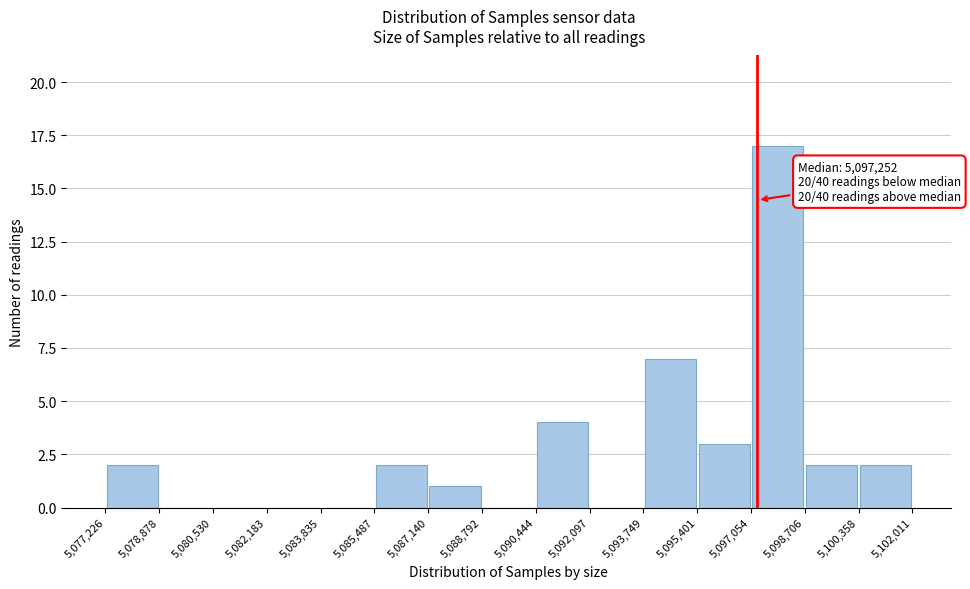

Over which range of the x-axis is the bar tallest?

5,097,054 to 5,098,706